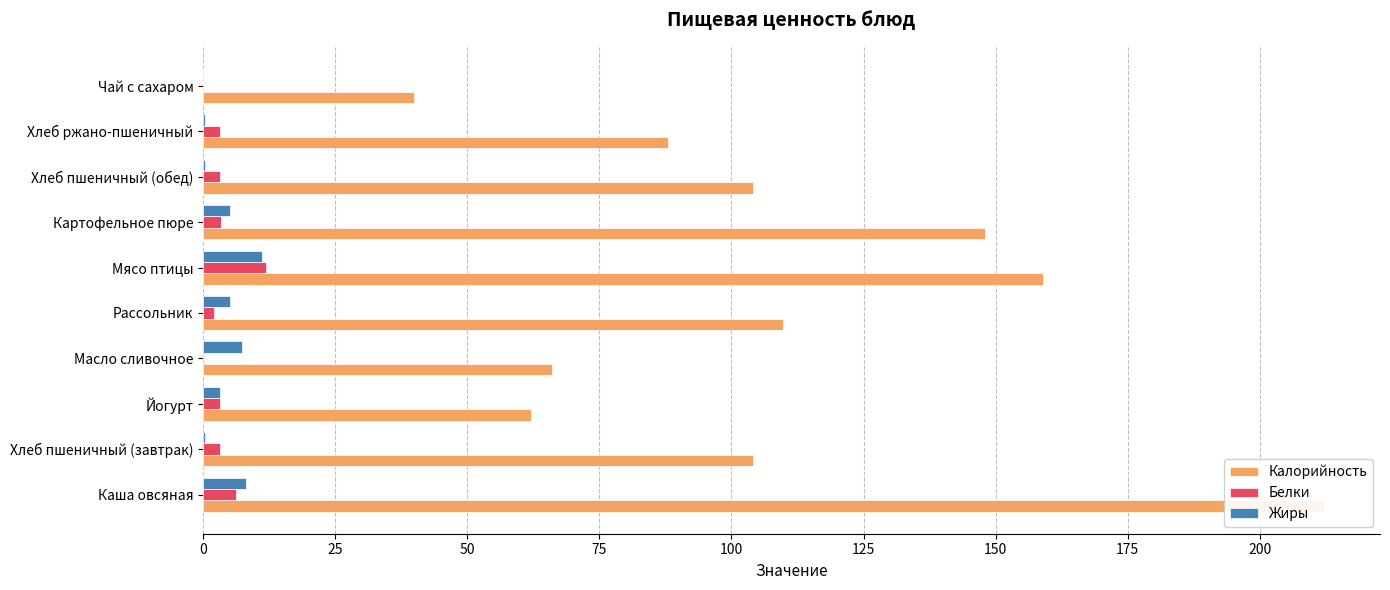

List the series in order of their peak value, lowest first.

Жиры, Белки, Калорийность